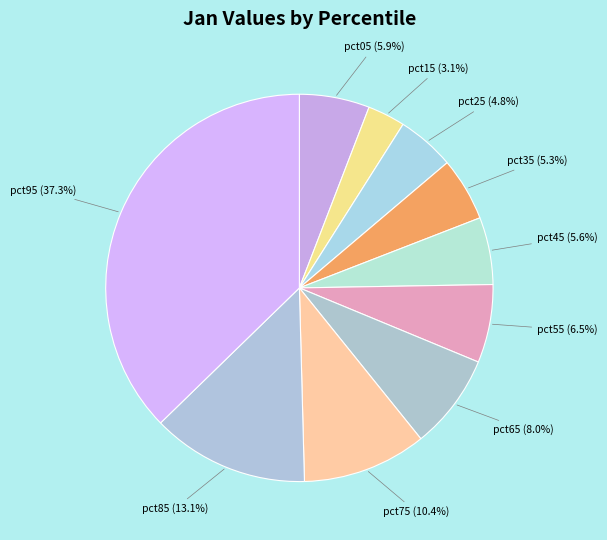

How many slices are in this pie chart?

10